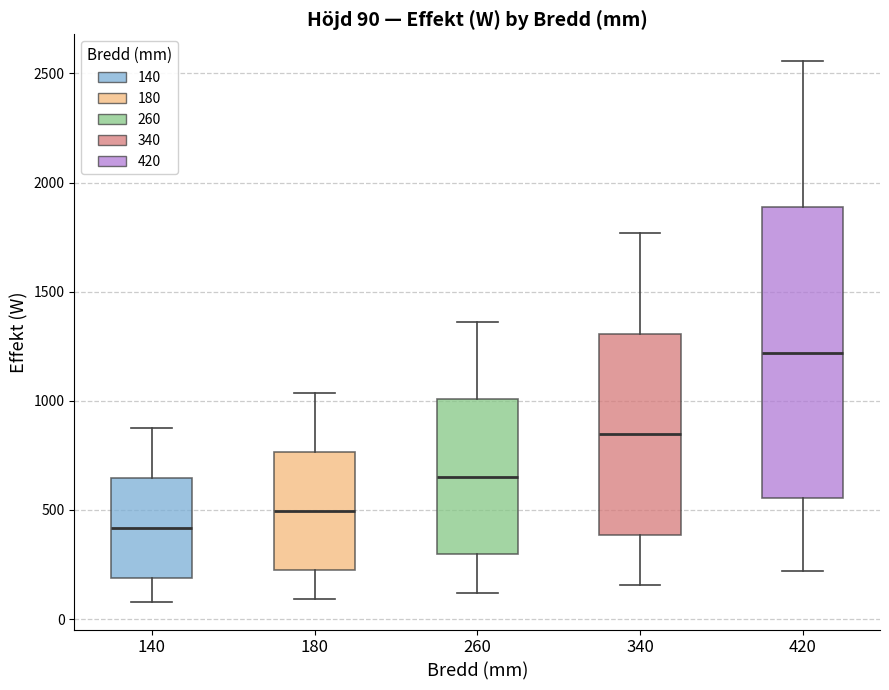

Which box is the tallest, from its lower edge to its upper edge?

420